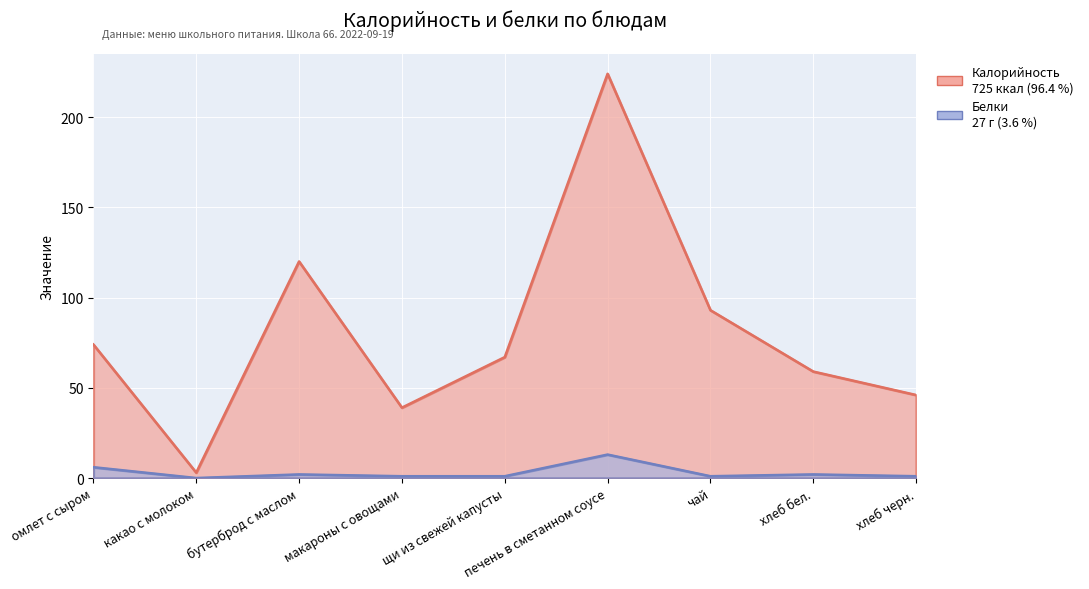

Which series has the widest spread of values?

Калорийность